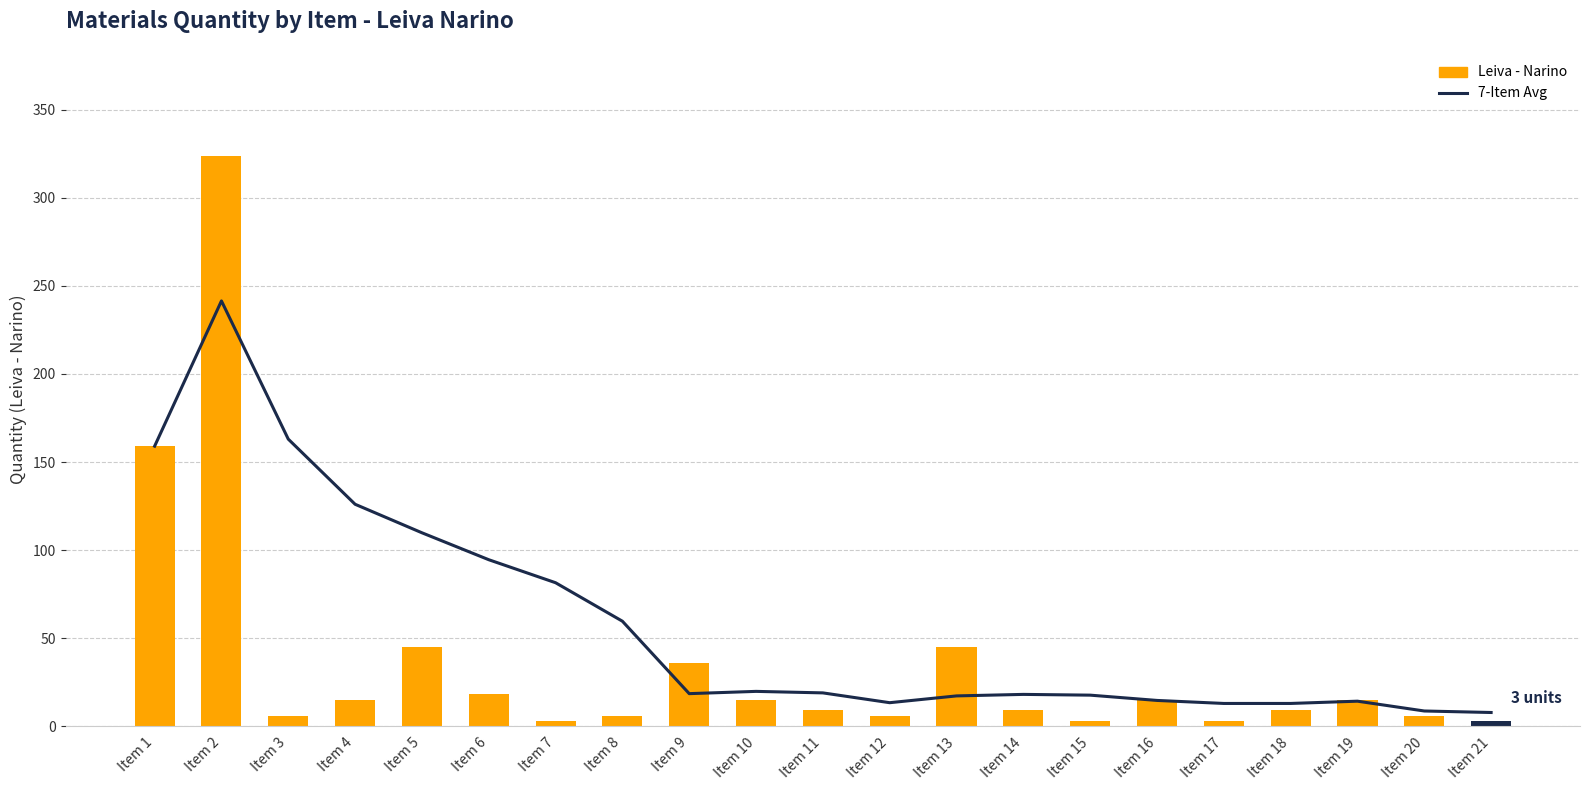

Is it true that 7-Item Avg equals 79.7 at Item 8?

False